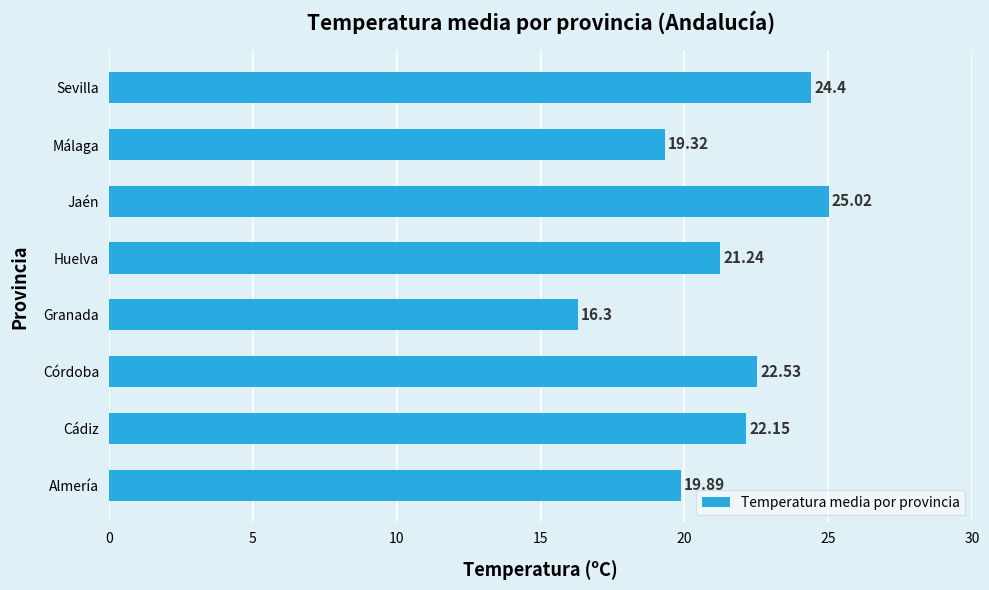

Rank the categories by value from highest to lowest.

Jaén, Sevilla, Córdoba, Cádiz, Huelva, Almería, Málaga, Granada